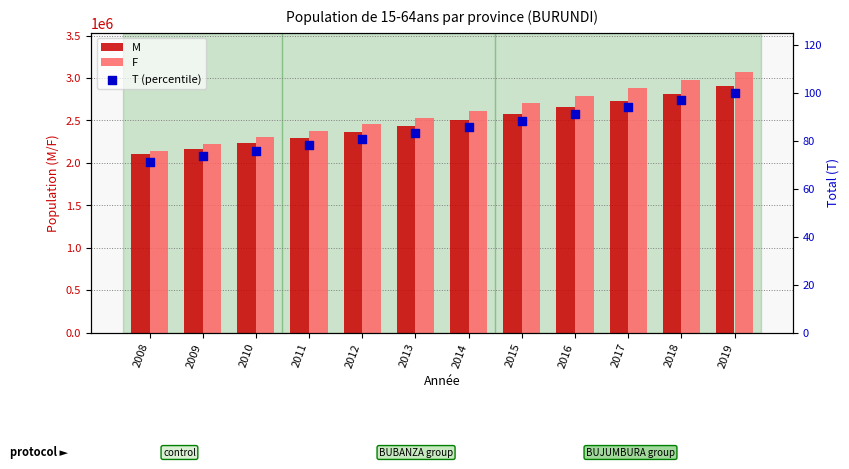

Is the value of M at 2008 greater than the value of T (percentile) at 2018?

Yes